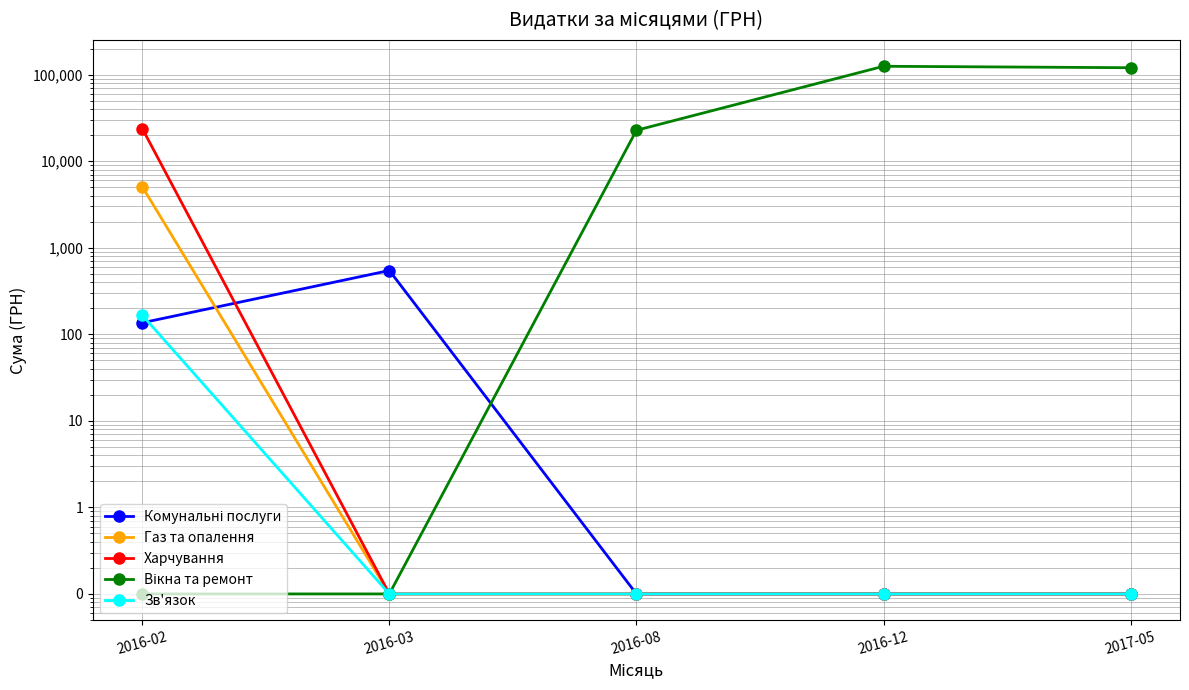

Reading left to right, extract all data points from this chart.

Комунальні послуги: 2016-02=135.7	2016-03=545.0	2016-08=0.1	2016-12=0.1	2017-05=0.1
Газ та опалення: 2016-02=5060.1	2016-03=0.1	2016-08=0.1	2016-12=0.1	2017-05=0.1
Харчування: 2016-02=23790.0	2016-03=0.1	2016-08=0.1	2016-12=0.1	2017-05=0.1
Вікна та ремонт: 2016-02=0.1	2016-03=0.1	2016-08=22714.9	2016-12=124706.0	2017-05=120000.0
Зв'язок: 2016-02=166.1	2016-03=0.1	2016-08=0.1	2016-12=0.1	2017-05=0.1